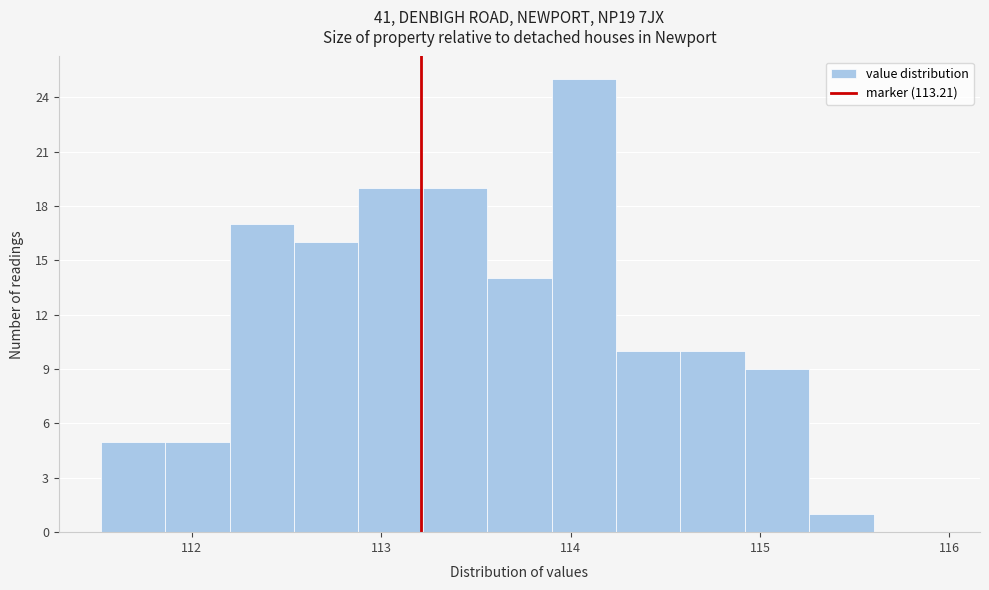

Around what value on the x-axis is the tallest bar? Give the approximate position of its centre, as read against the axis.

114.1